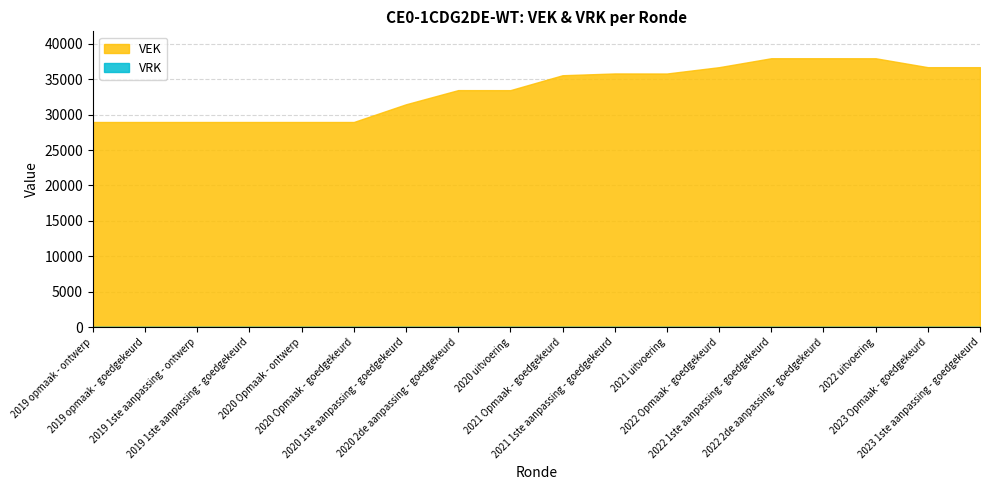

Between 2019 opmaak - ontwerp and 2022 Opmaak - goedgekeurd, which series saw the biggest shift?

VEK